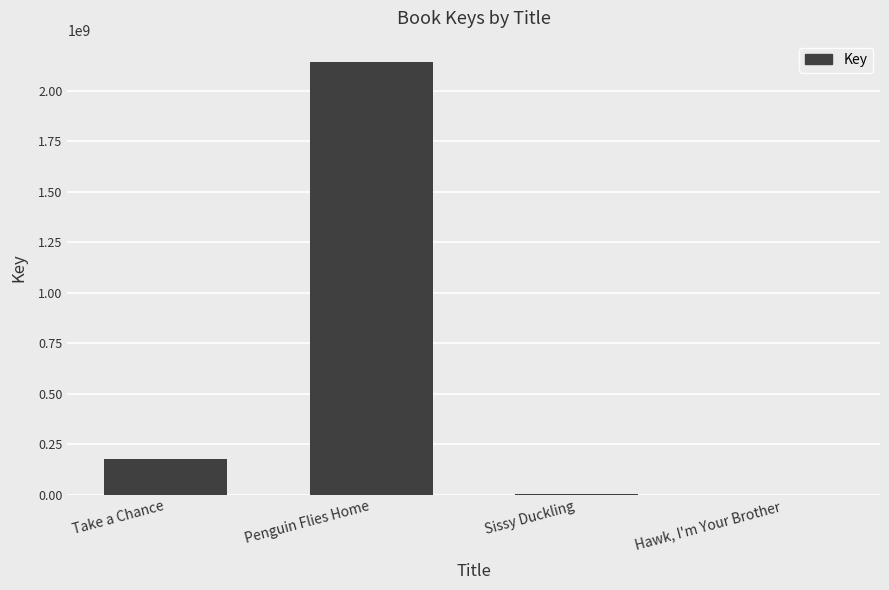

What is the sum of all values?

2321777616